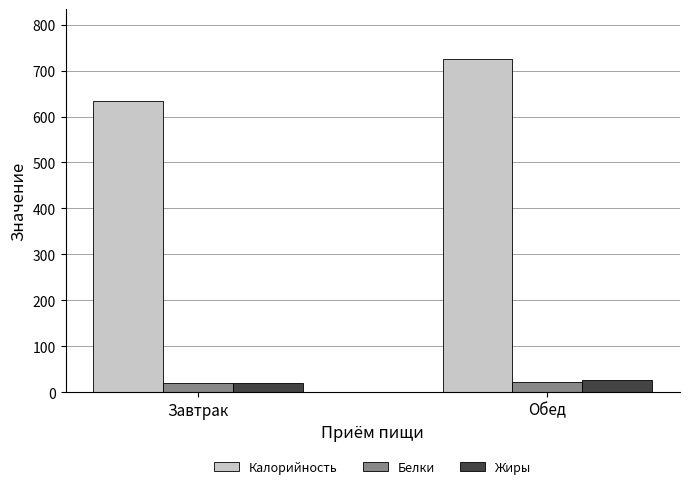

What is the minimum value for Калорийность?

634.4